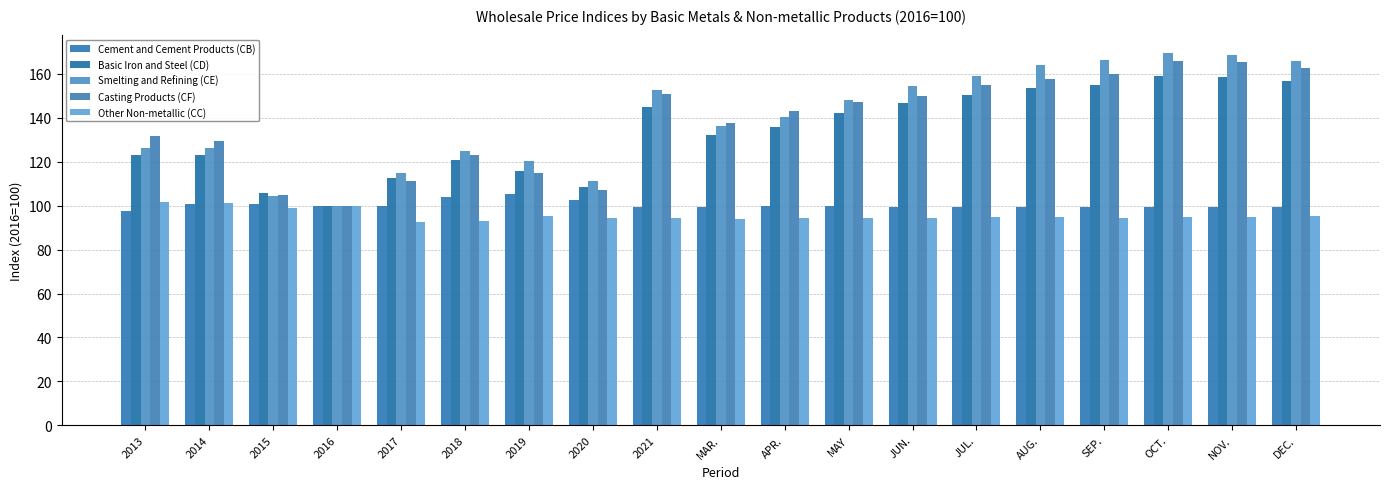

Reading left to right, list all the values displayed in this chart.

Cement and Cement Products (CB): 2013=97.8	2014=100.9	2015=100.9	2016=100.0	2017=99.8	2018=103.9	2019=105.4	2020=102.7	2021=99.6	MAR.=99.3	APR.=100.0	MAY=99.7	JUN.=99.3	JUL.=99.4	AUG.=99.3	SEP.=99.2	OCT.=99.3	NOV.=99.4	DEC.=99.3
Basic Iron and Steel (CD): 2013=123.3	2014=123.0	2015=105.6	2016=100.0	2017=112.6	2018=120.7	2019=116.0	2020=108.3	2021=145.2	MAR.=132.2	APR.=135.8	MAY=142.2	JUN.=146.6	JUL.=150.5	AUG.=153.7	SEP.=155.1	OCT.=158.9	NOV.=158.4	DEC.=156.8
Smelting and Refining (CE): 2013=126.4	2014=126.2	2015=104.4	2016=100.0	2017=115.0	2018=124.9	2019=120.2	2020=111.3	2021=152.8	MAR.=136.5	APR.=140.2	MAY=148.2	JUN.=154.6	JUL.=159.1	AUG.=164.2	SEP.=166.2	OCT.=169.4	NOV.=168.7	DEC.=165.9
Casting Products (CF): 2013=131.6	2014=129.5	2015=104.8	2016=100.0	2017=111.2	2018=122.9	2019=115.1	2020=107.1	2021=150.8	MAR.=137.8	APR.=143.2	MAY=147.3	JUN.=150.2	JUL.=154.8	AUG.=157.5	SEP.=159.8	OCT.=165.7	NOV.=165.3	DEC.=162.7
Other Non-metallic (CC): 2013=101.7	2014=101.2	2015=99.1	2016=100.0	2017=92.7	2018=92.9	2019=95.3	2020=94.6	2021=94.4	MAR.=93.7	APR.=94.6	MAY=94.2	JUN.=94.5	JUL.=94.9	AUG.=94.8	SEP.=94.4	OCT.=94.7	NOV.=94.8	DEC.=95.1